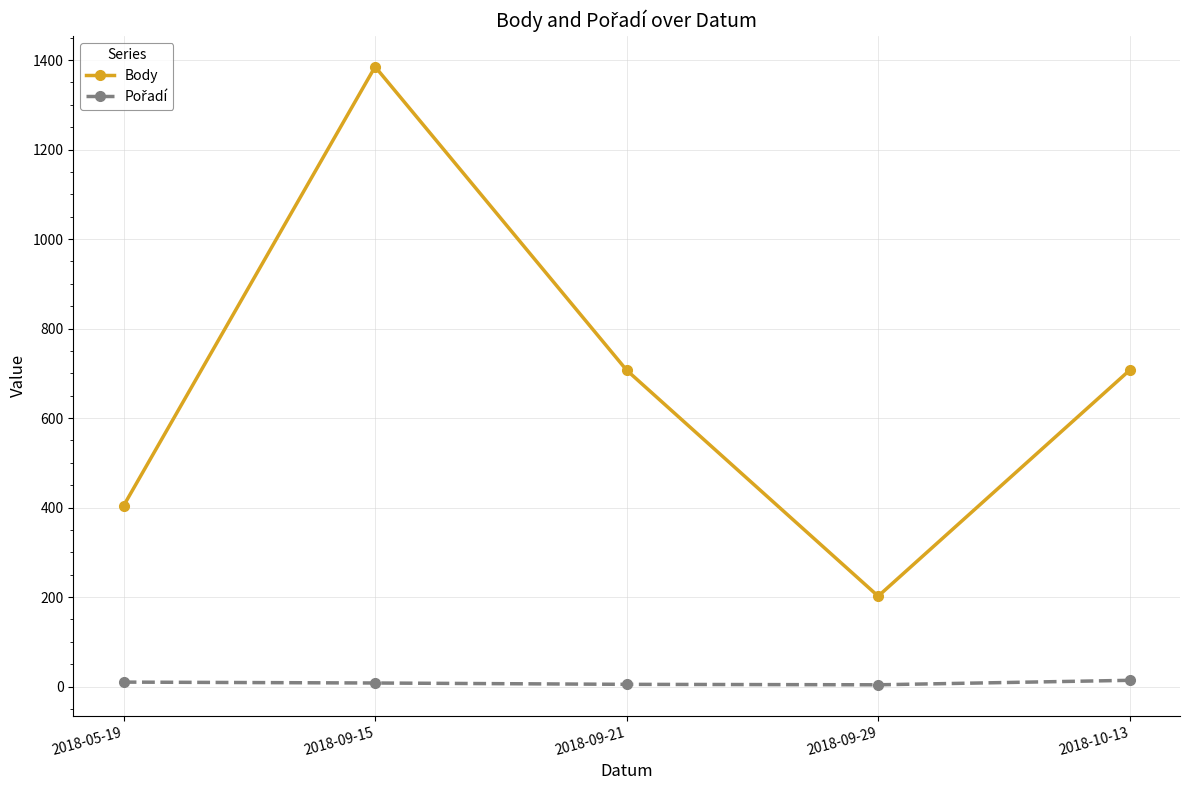

Where is the first local maximum for Body?

2018-09-15